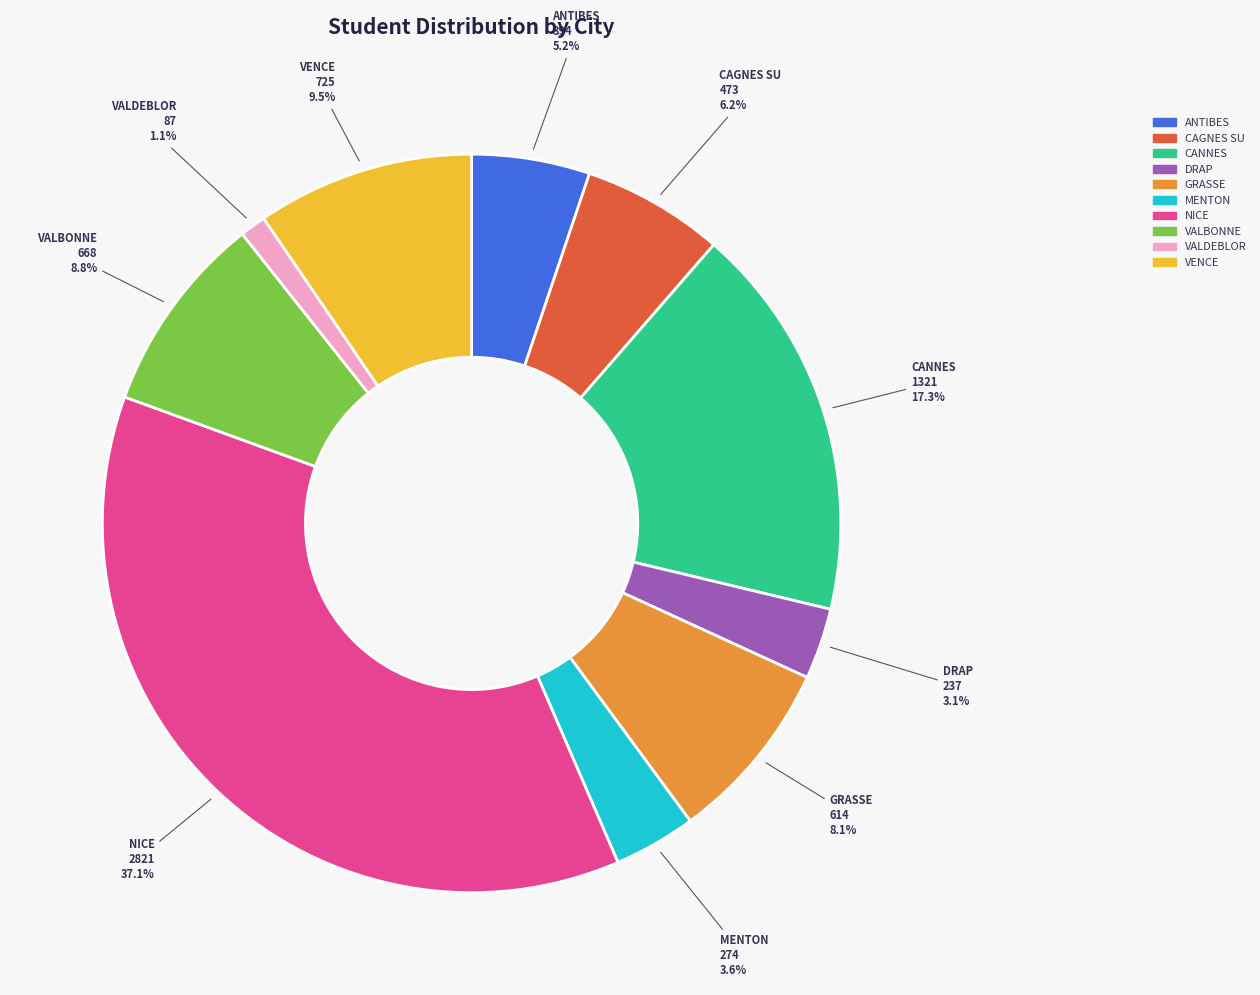

To the nearest percent, what is the combined percentage of MENTON and VENCE?

13%